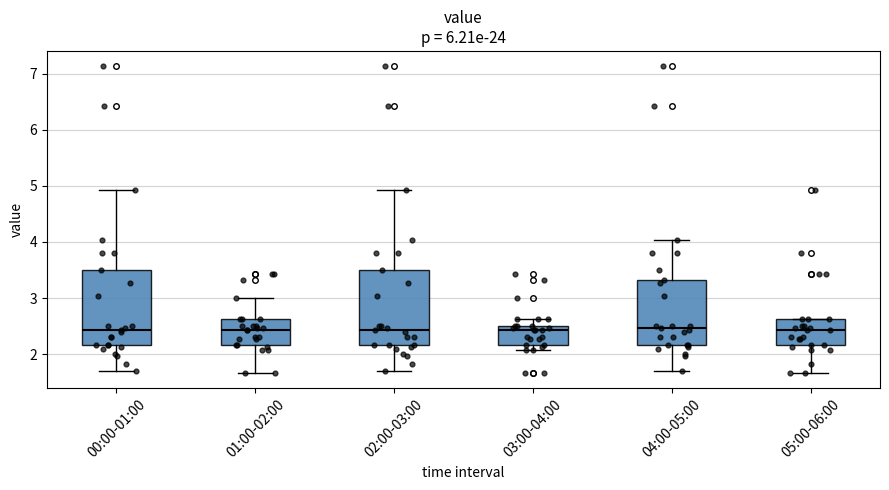

Reading left to right, transcribe this box plot: for each box, give where its median line is, the range the box spans, and where its two whiskers end, as read against the y-axis. The values are not printed on the chart, so give them approximately, as read against the axis.

00:00-01:00: median 2.4, box 2.2 to 3.5, whiskers 1.7 to 4.9
01:00-02:00: median 2.4, box 2.2 to 2.6, whiskers 1.7 to 3.0
02:00-03:00: median 2.4, box 2.2 to 3.5, whiskers 1.7 to 4.9
03:00-04:00: median 2.4, box 2.2 to 2.5, whiskers 2.1 to 2.6
04:00-05:00: median 2.5, box 2.2 to 3.3, whiskers 1.7 to 4.0
05:00-06:00: median 2.4, box 2.2 to 2.6, whiskers 1.7 to 2.6